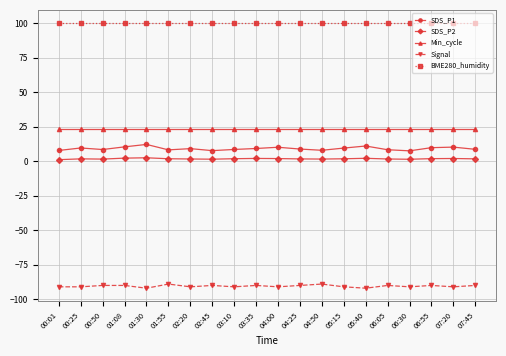

List the series in order of their peak value, highest first.

BME280_humidity, Min_cycle, SDS_P1, SDS_P2, Signal